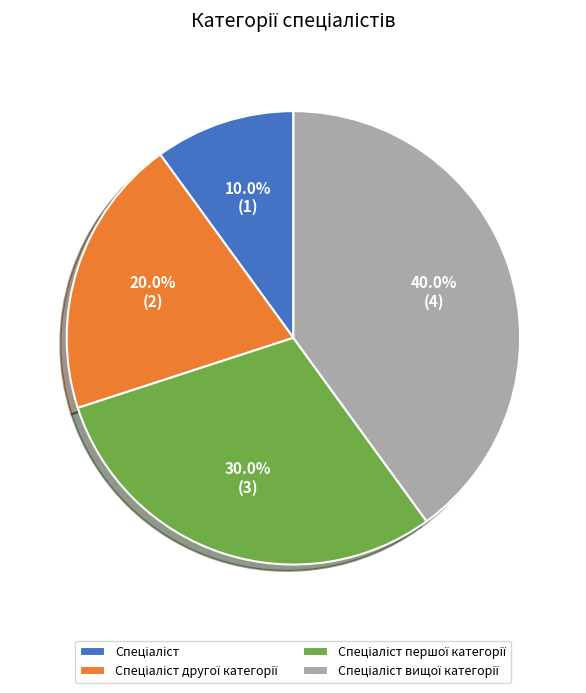

Is there a majority slice in this chart?

No